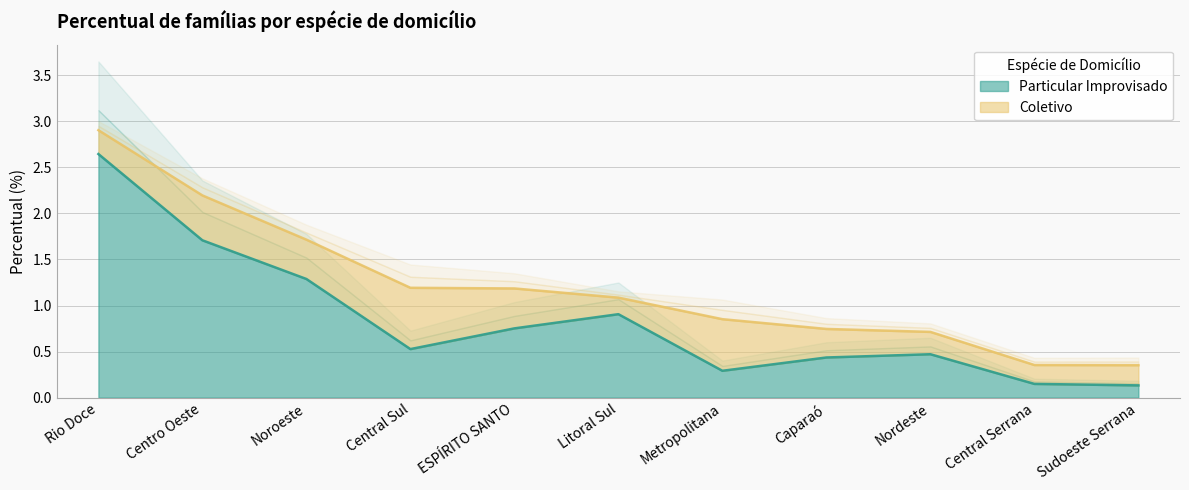

What is the maximum value shown in the chart?

2.6